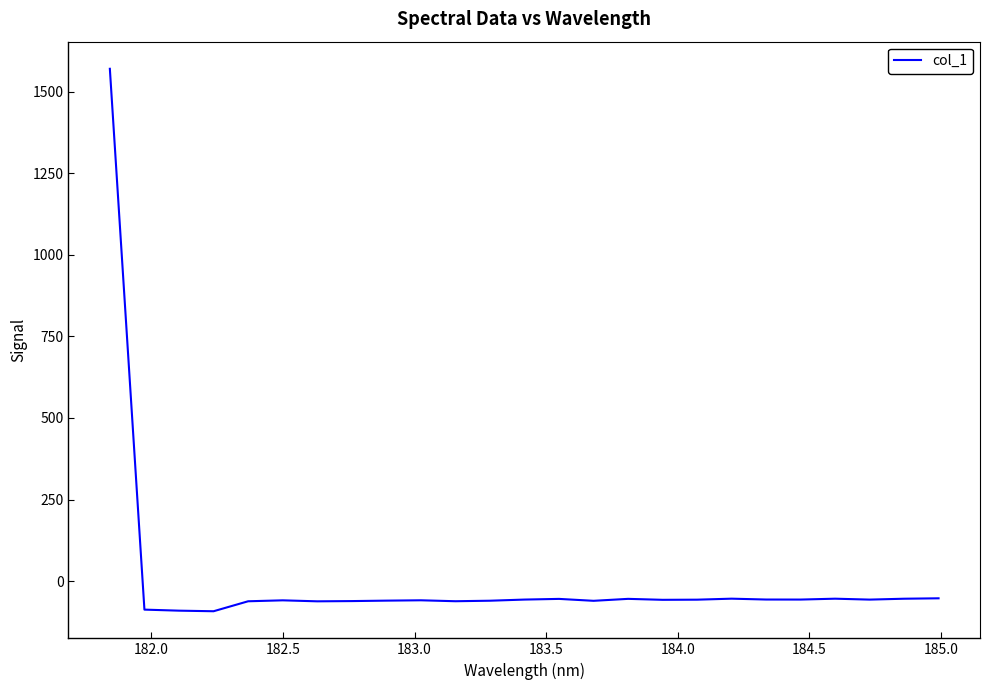

What is the smallest value displayed?

-92.4